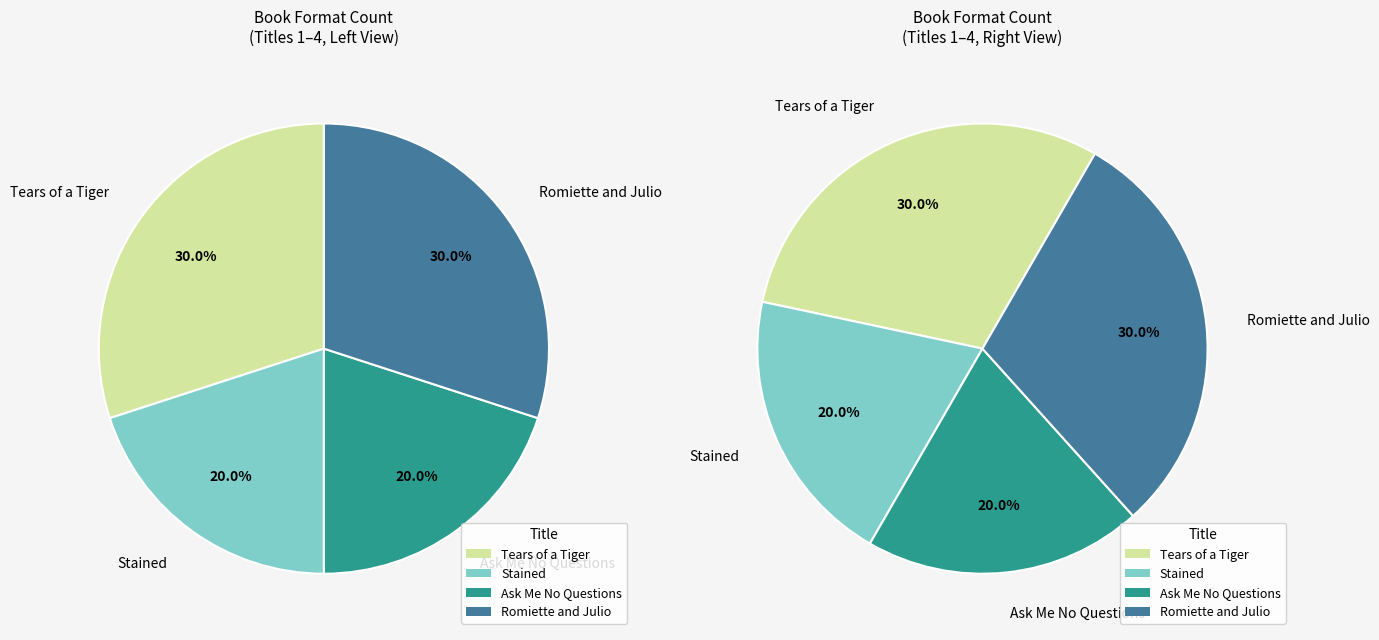

What percentage is the Romiette and Julio slice, to the nearest percent?

30%